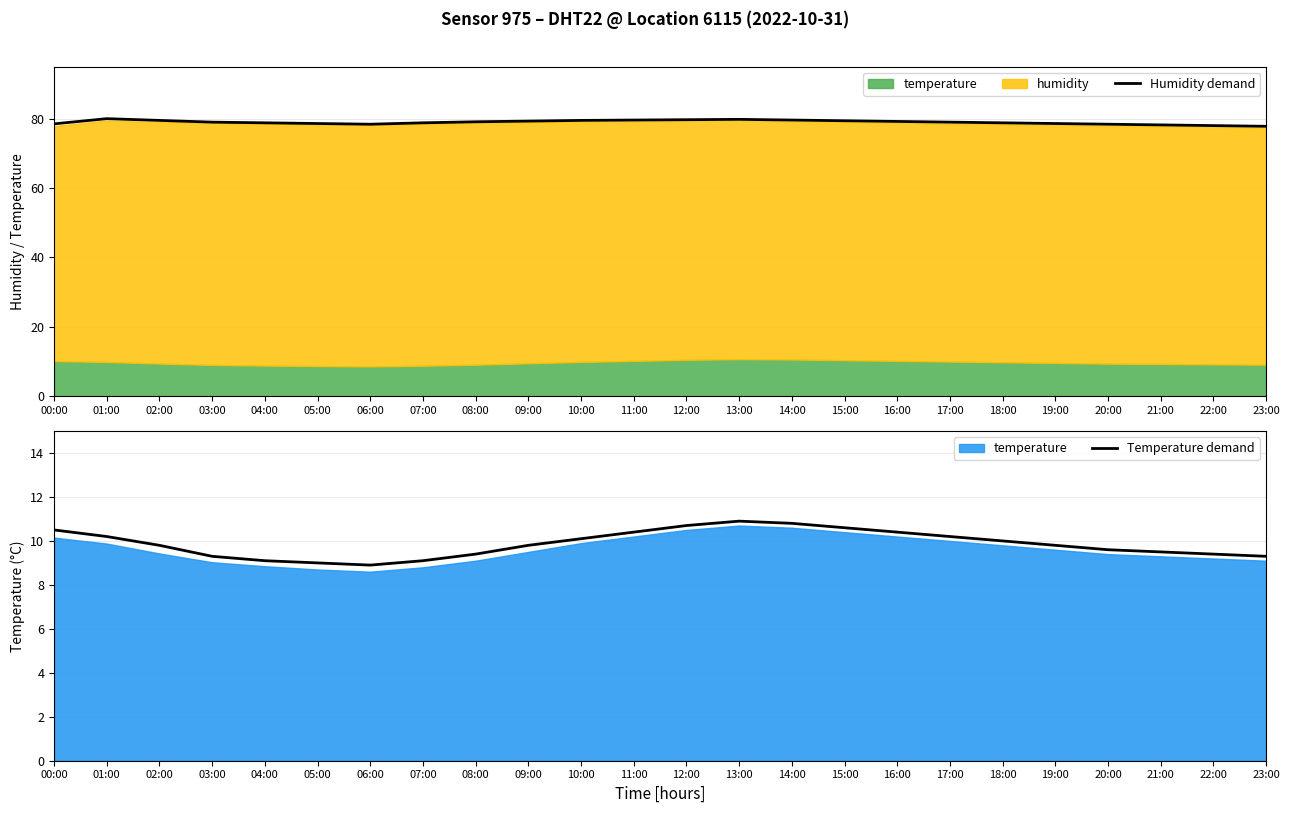

What is the minimum value for Temperature demand?

8.9